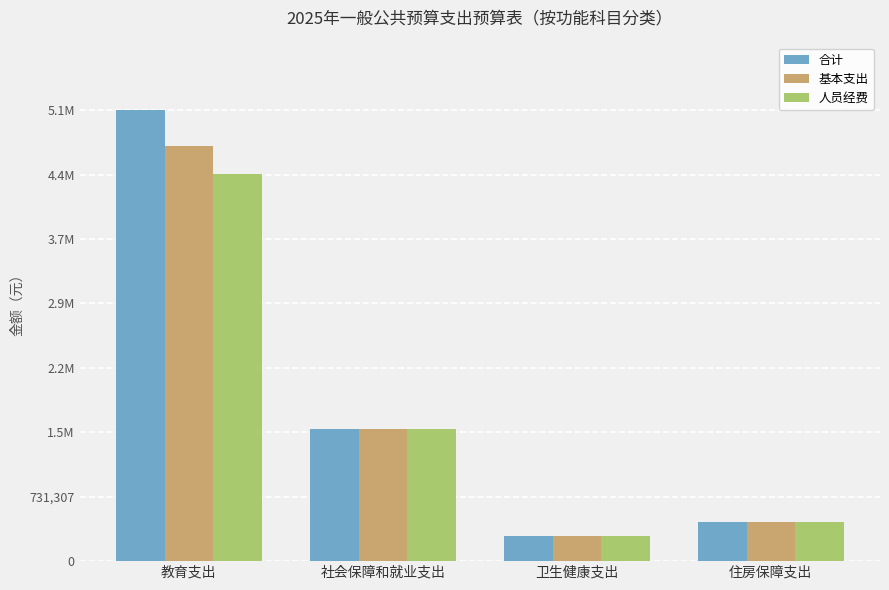

What is the value of the 合计 bar at the 2nd from the left?

1501214.0